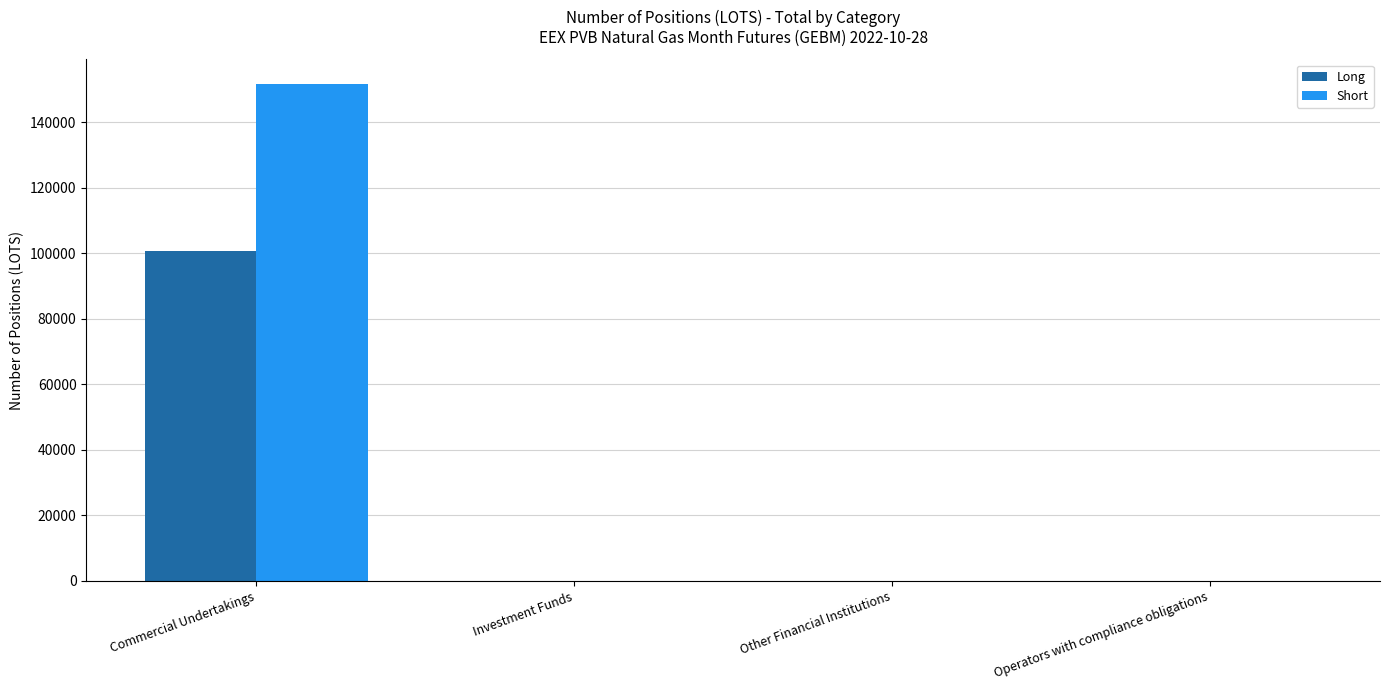

What is the spread (max minus min) of values at Commercial Undertakings?

50840